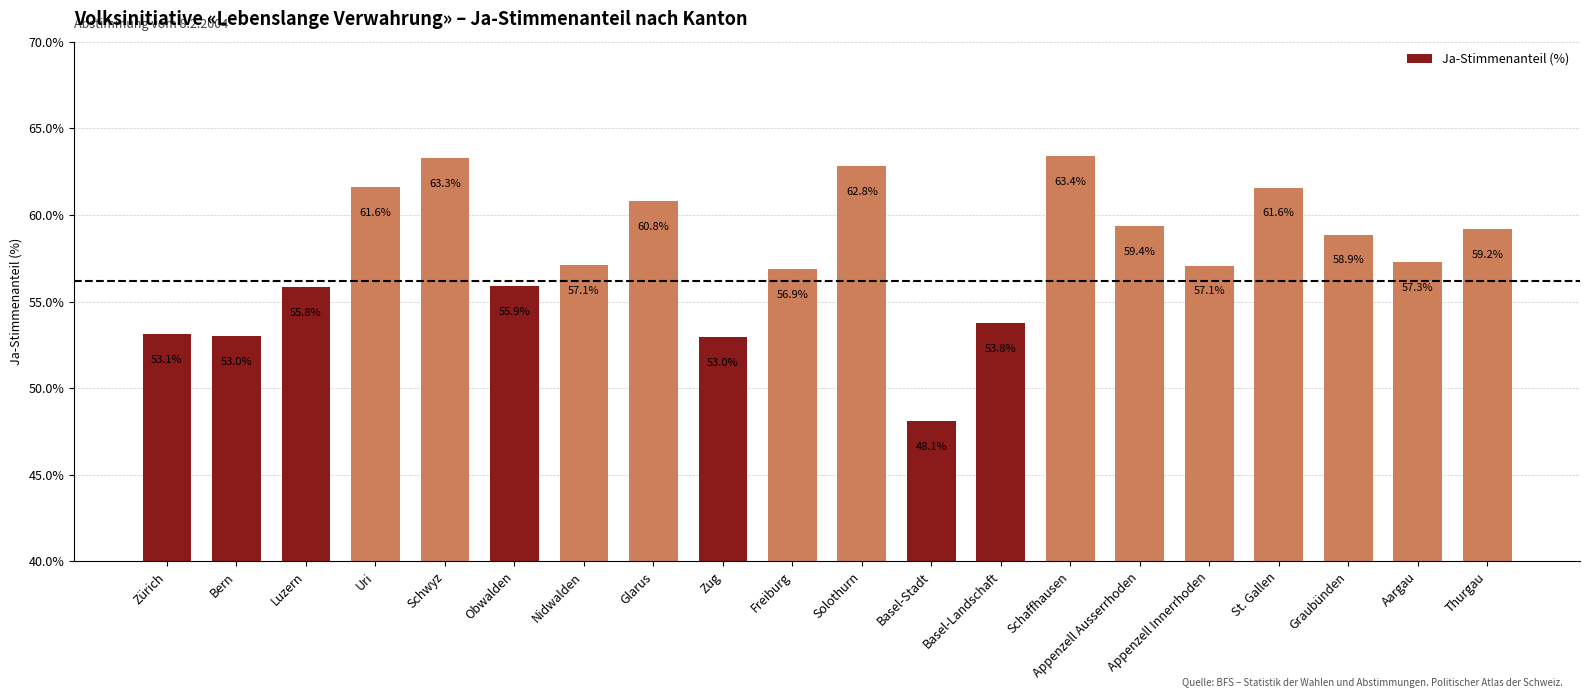

Reading left to right, extract all data points from this chart.

Zürich=53.1	Bern=53.0	Luzern=55.8	Uri=61.6	Schwyz=63.3	Obwalden=55.9	Nidwalden=57.1	Glarus=60.8	Zug=53.0	Freiburg=56.9	Solothurn=62.8	Basel-Stadt=48.1	Basel-Landschaft=53.8	Schaffhausen=63.4	Appenzell Ausserrhoden=59.4	Appenzell Innerrhoden=57.1	St. Gallen=61.6	Graubünden=58.9	Aargau=57.3	Thurgau=59.2